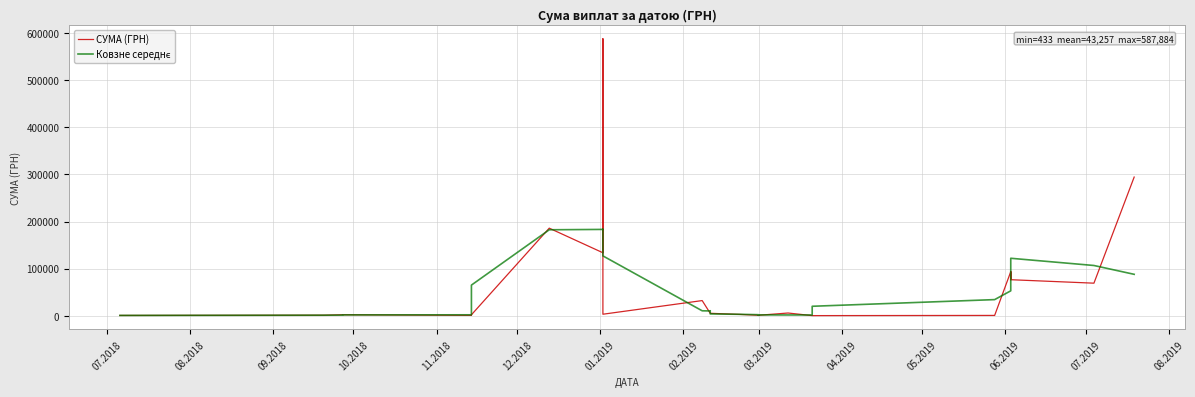

List the series in order of their peak value, lowest first.

Ковзне середнє, СУМА (ГРН)